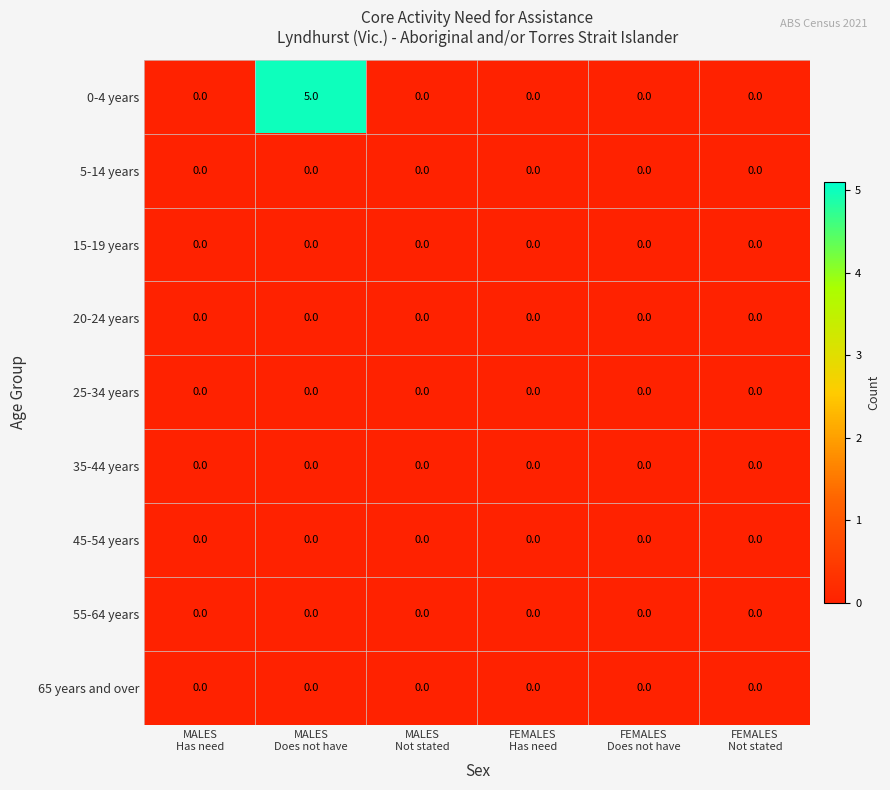

Which series has the largest range (max minus min)?

0-4 years